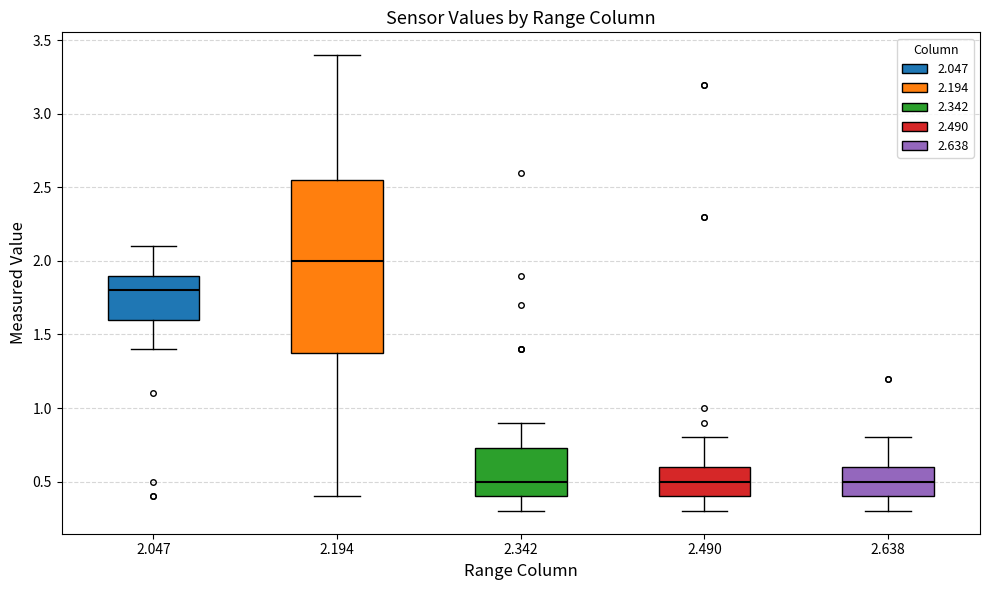

Reading left to right, transcribe this box plot: for each box, give where its median line is, the range the box spans, and where its two whiskers end, as read against the y-axis. The values are not printed on the chart, so give them approximately, as read against the axis.

2.047: median 1.80, box 1.60 to 1.90, whiskers 1.40 to 2.10
2.194: median 2.00, box 1.40 to 2.55, whiskers 0.40 to 3.40
2.342: median 0.50, box 0.40 to 0.75, whiskers 0.30 to 0.90
2.490: median 0.50, box 0.40 to 0.60, whiskers 0.30 to 0.80
2.638: median 0.50, box 0.40 to 0.60, whiskers 0.30 to 0.80